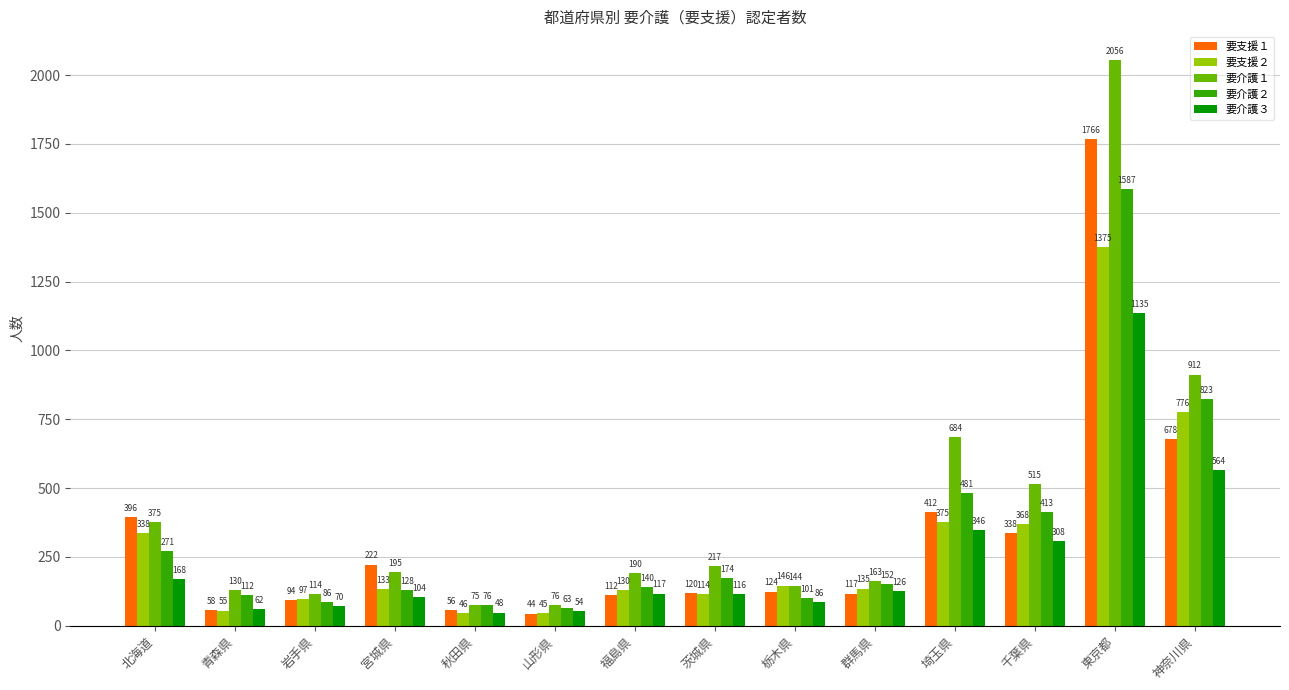

Are the bars grouped side by side (vs. stacked)?

Yes